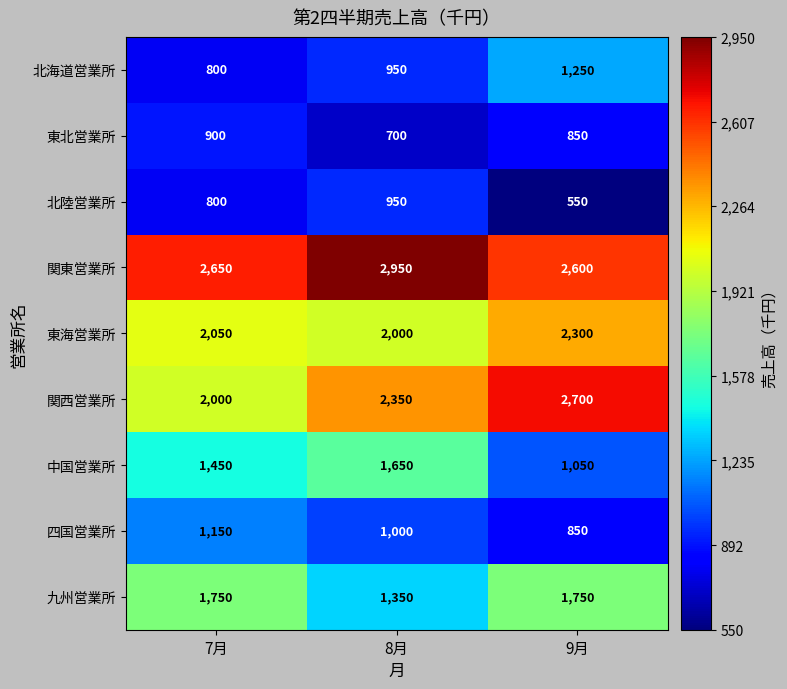

Reading left to right, extract all data points from this chart.

北海道営業所: 800	950	1250
東北営業所: 900	700	850
北陸営業所: 800	950	550
関東営業所: 2650	2950	2600
東海営業所: 2050	2000	2300
関西営業所: 2000	2350	2700
中国営業所: 1450	1650	1050
四国営業所: 1150	1000	850
九州営業所: 1750	1350	1750